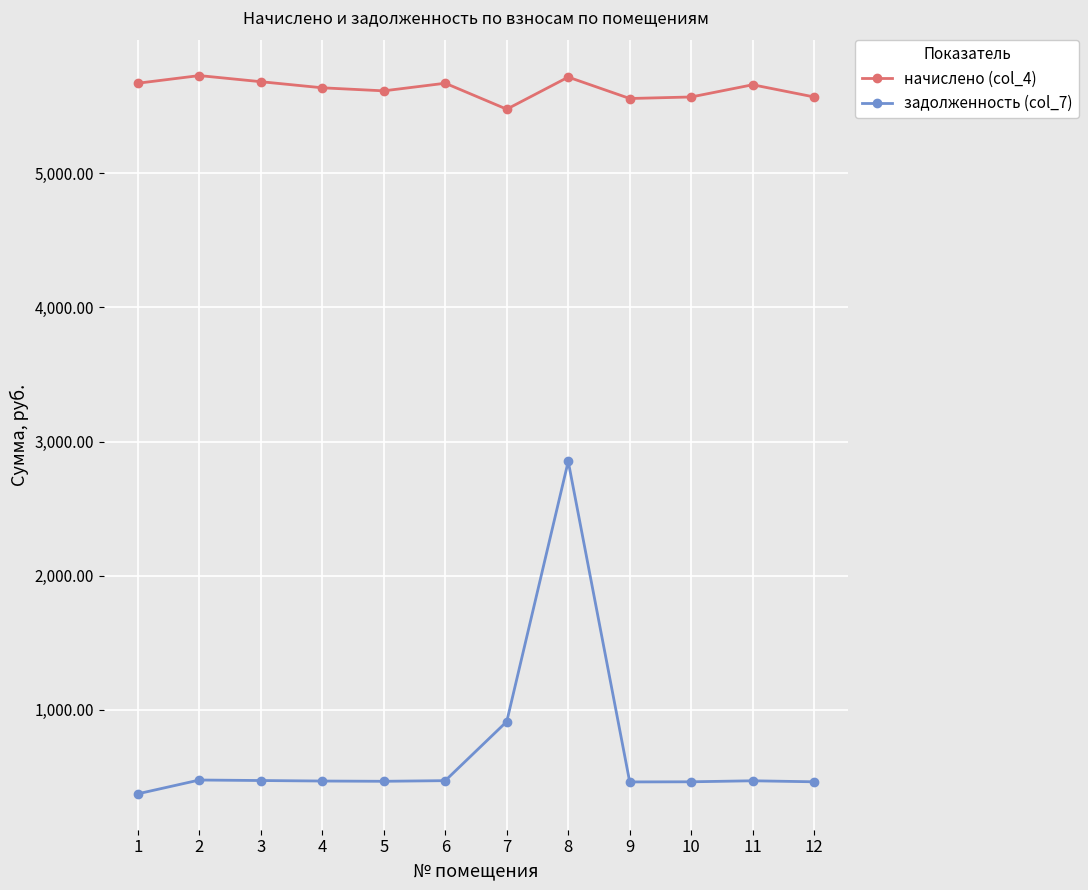

What is the greatest value displayed?

5728.2